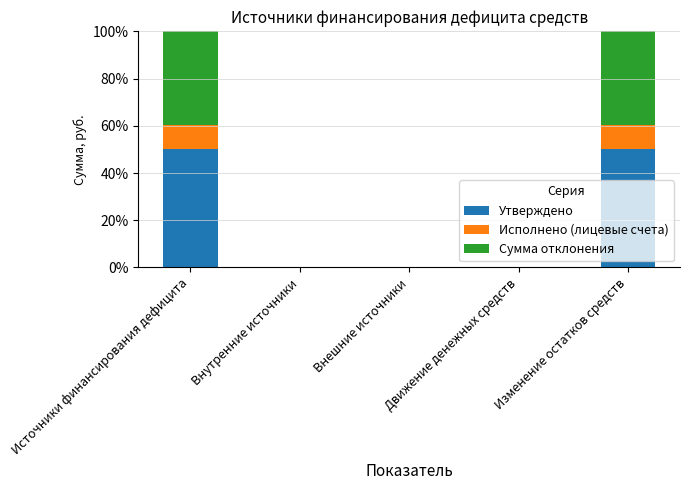

What is the approximate value of Утверждено at Изменение остатков средств?

50.0